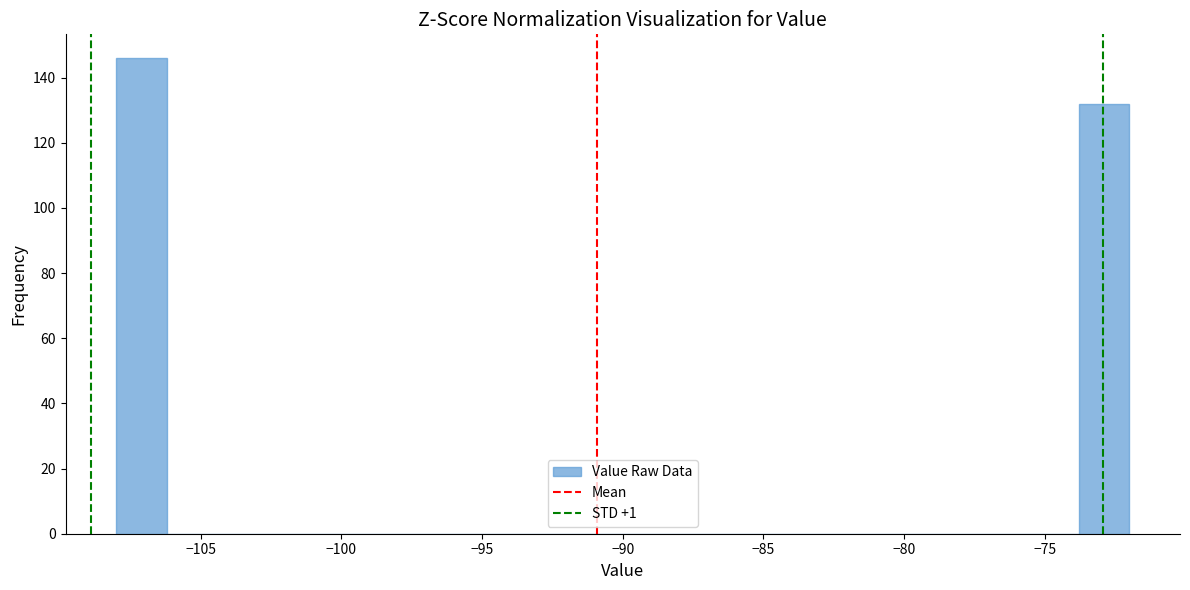

Read against the x-axis, roughly where is the centre of the tallest bar?

-107.0